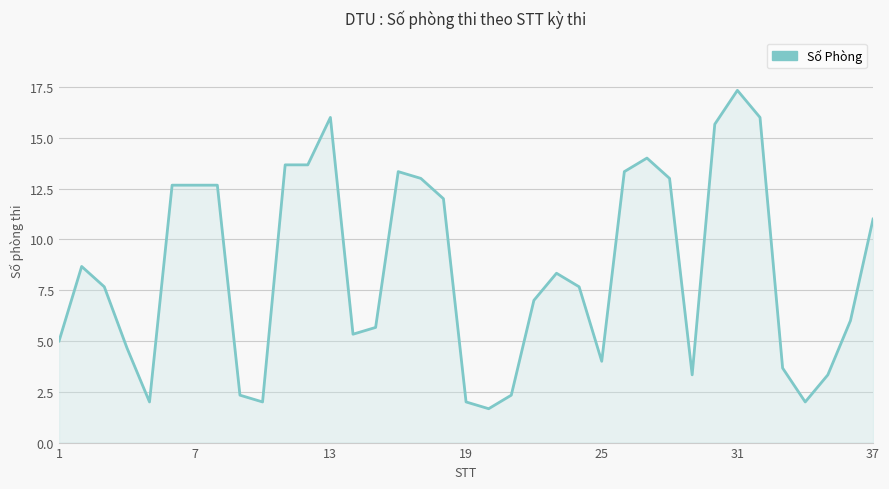

What is the maximum value shown in the chart?

17.3